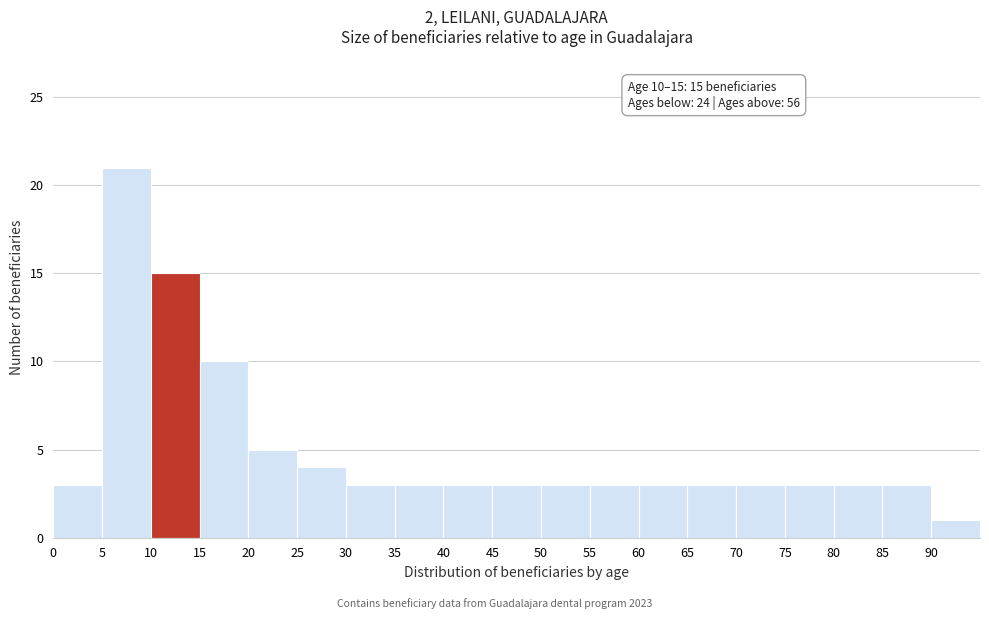

Over which range of the x-axis is the bar tallest?

5 to 10